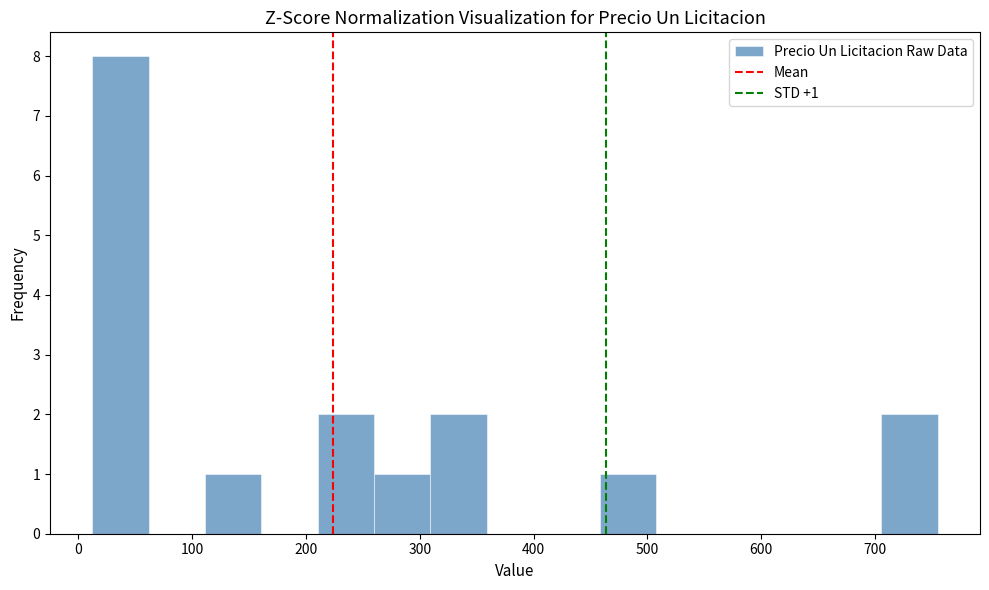

Which range on the x-axis has the tallest bar?

10 to 60